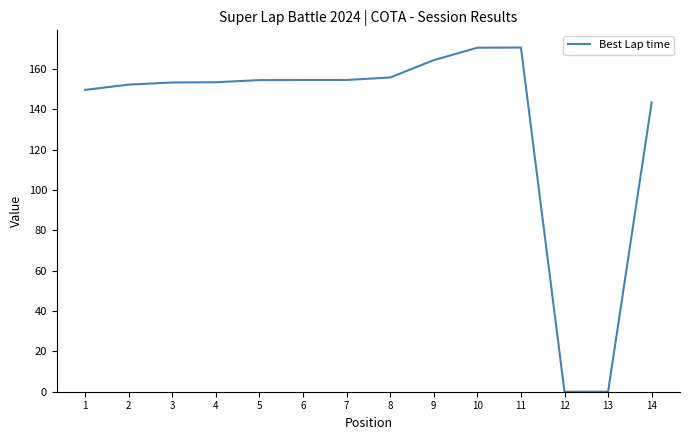

What value does the data have at 14?

143.4